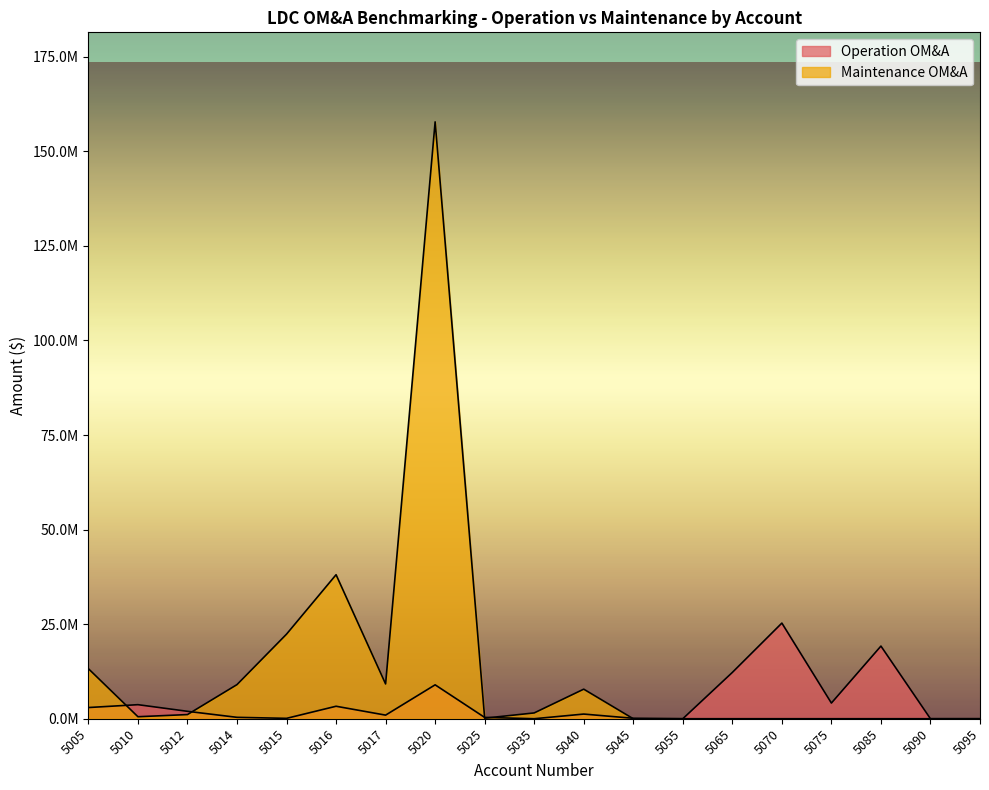

The Maintenance OM&A series shows -59587059.5 at 5070. True or false?

False